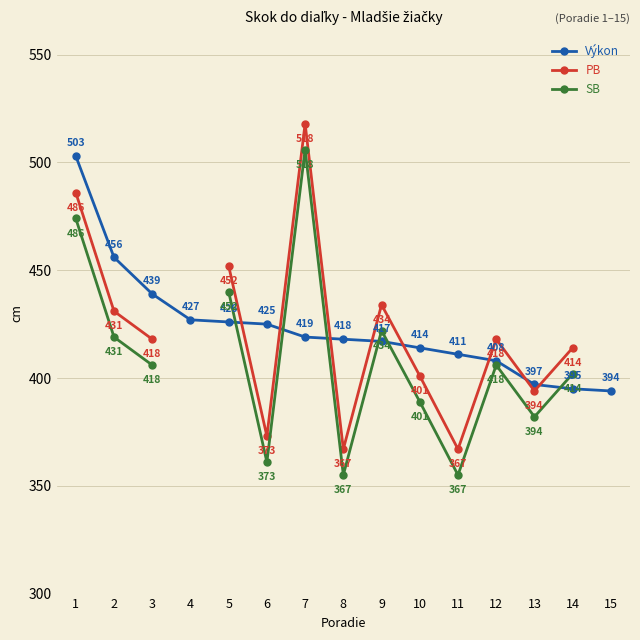

What value does the PB series have at 8?

367.0